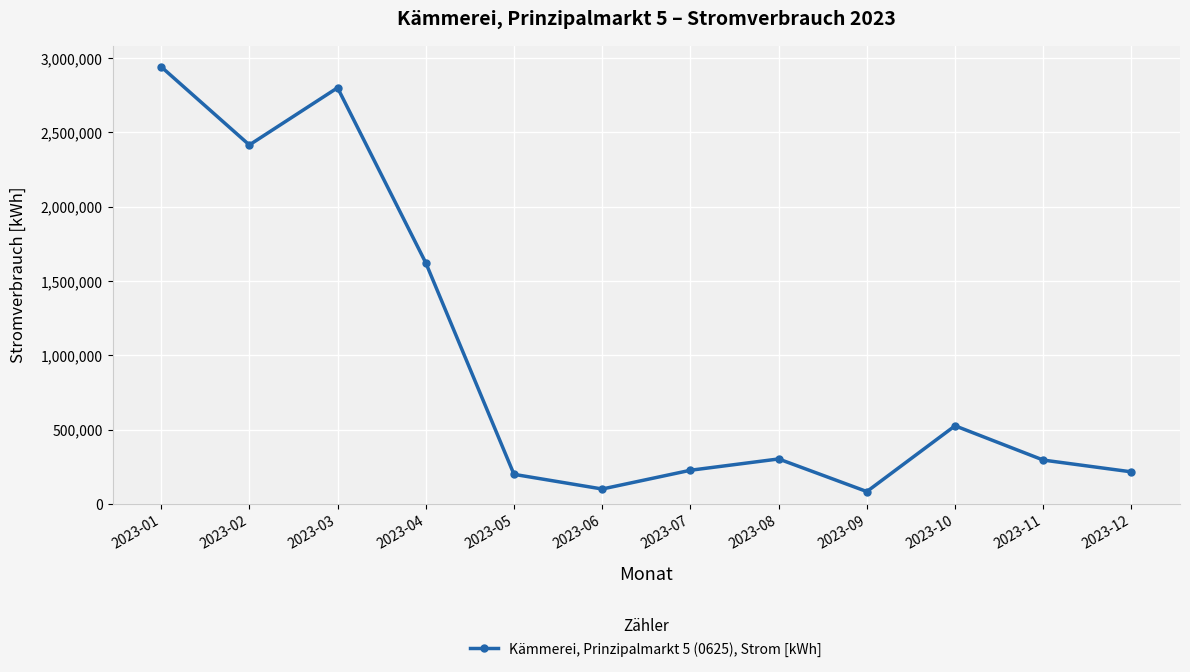

What is the approximate value at 2023-08?

304208